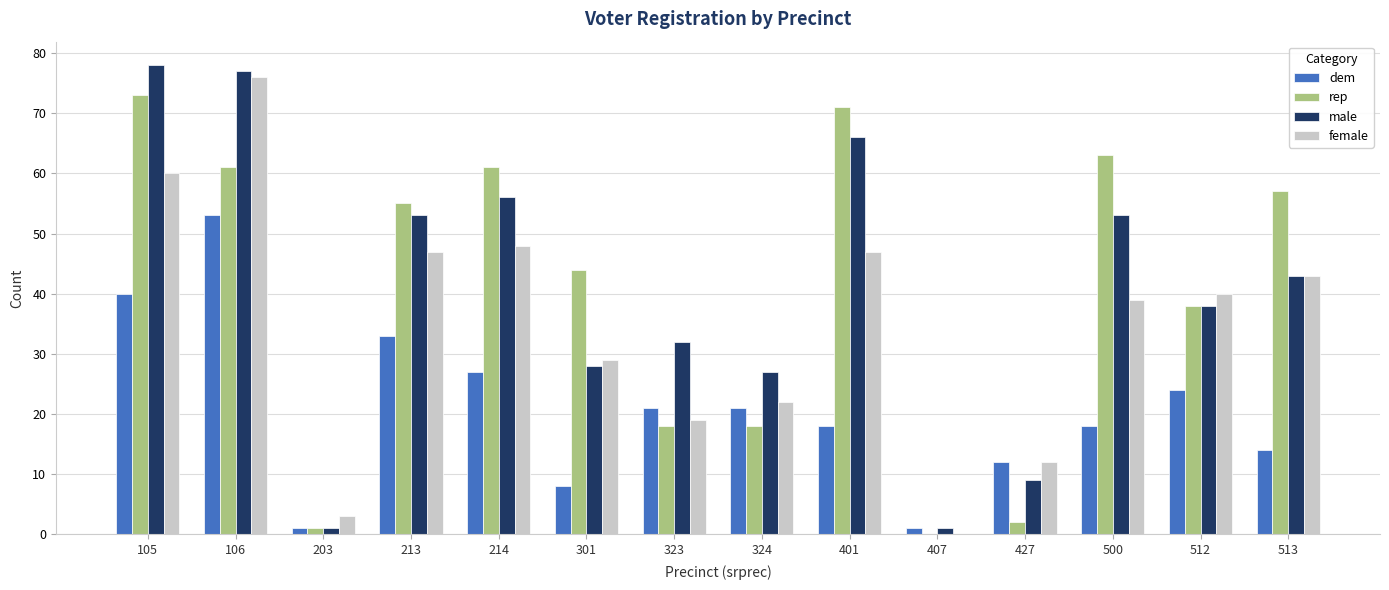

What is the sum of all female values?

485